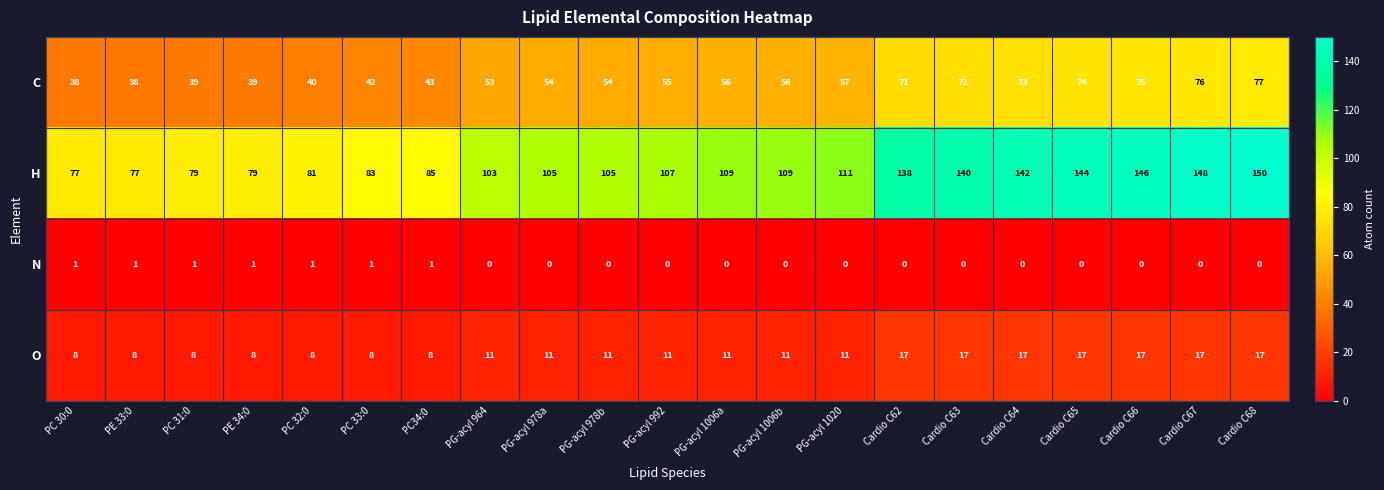

Which series has the largest total across all categories?

H